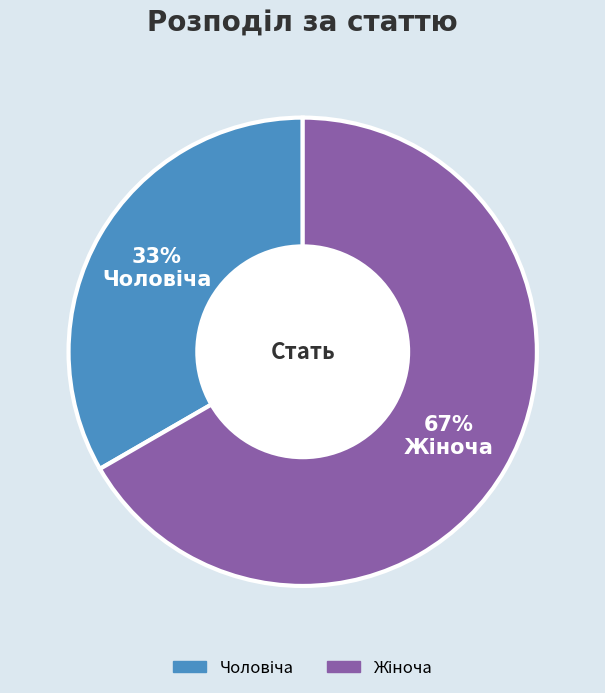

To the nearest percent, what is the average slice percentage?

50%